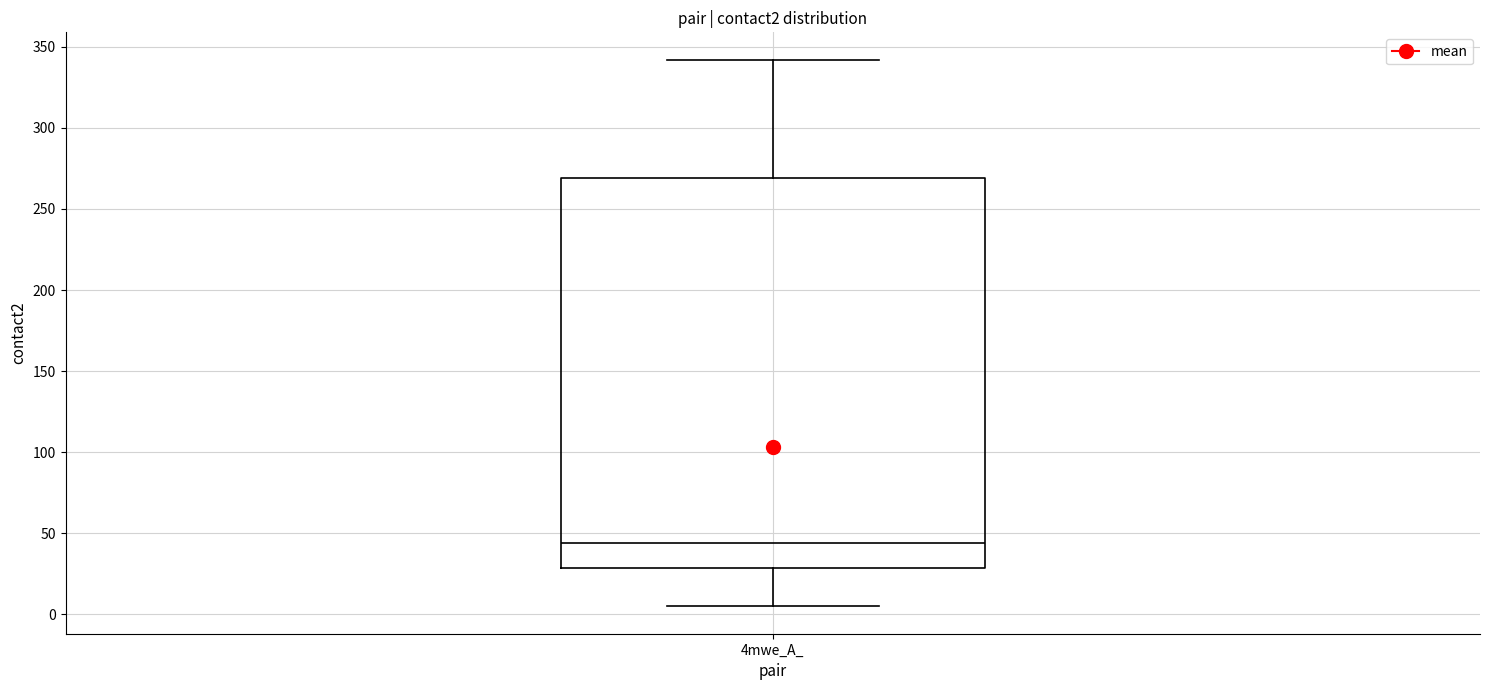

Transcribe this box plot: give where the median line is, the range the box spans, and where the two whiskers end, as read against the y-axis. The values are not printed on the chart, so give them approximately, as read against the axis.

median 45, box 30 to 270, whiskers 5 to 340